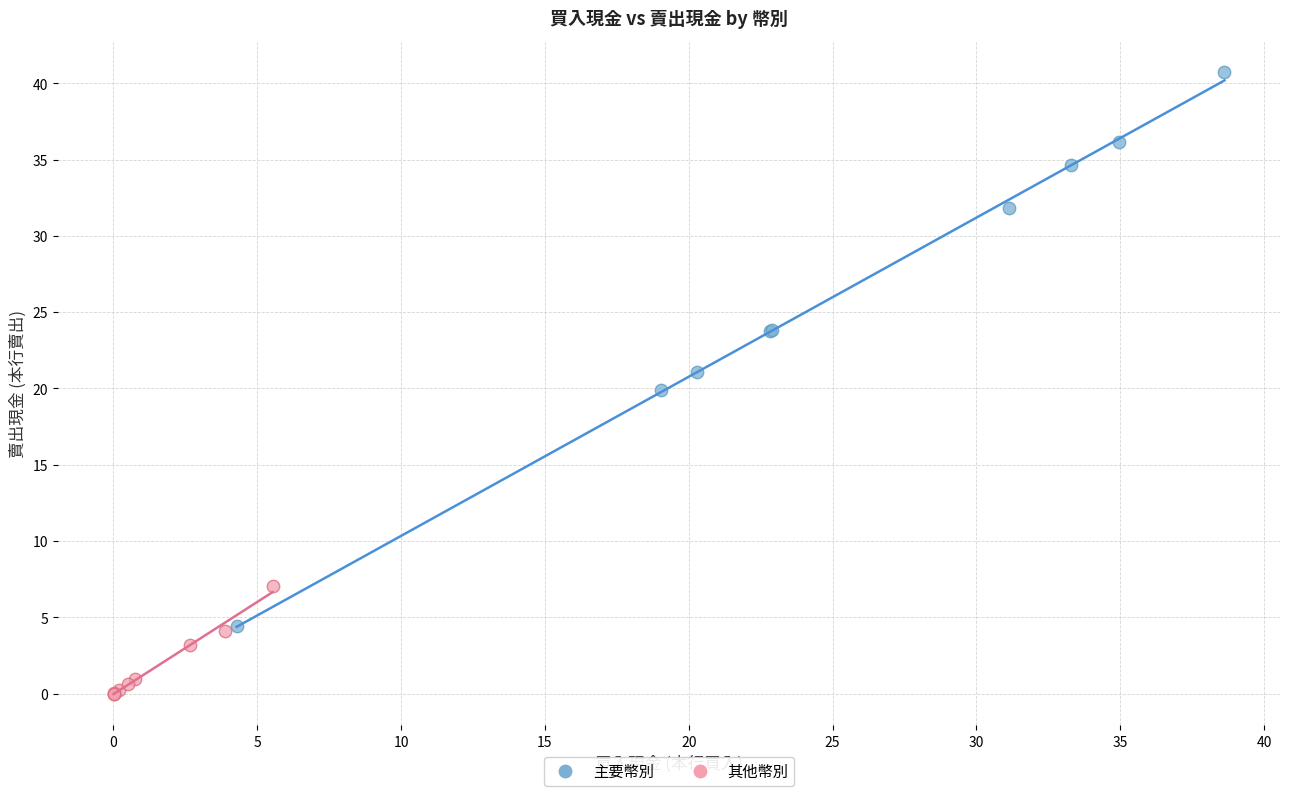

Which series has the largest Y range (max minus min)?

主要幣別